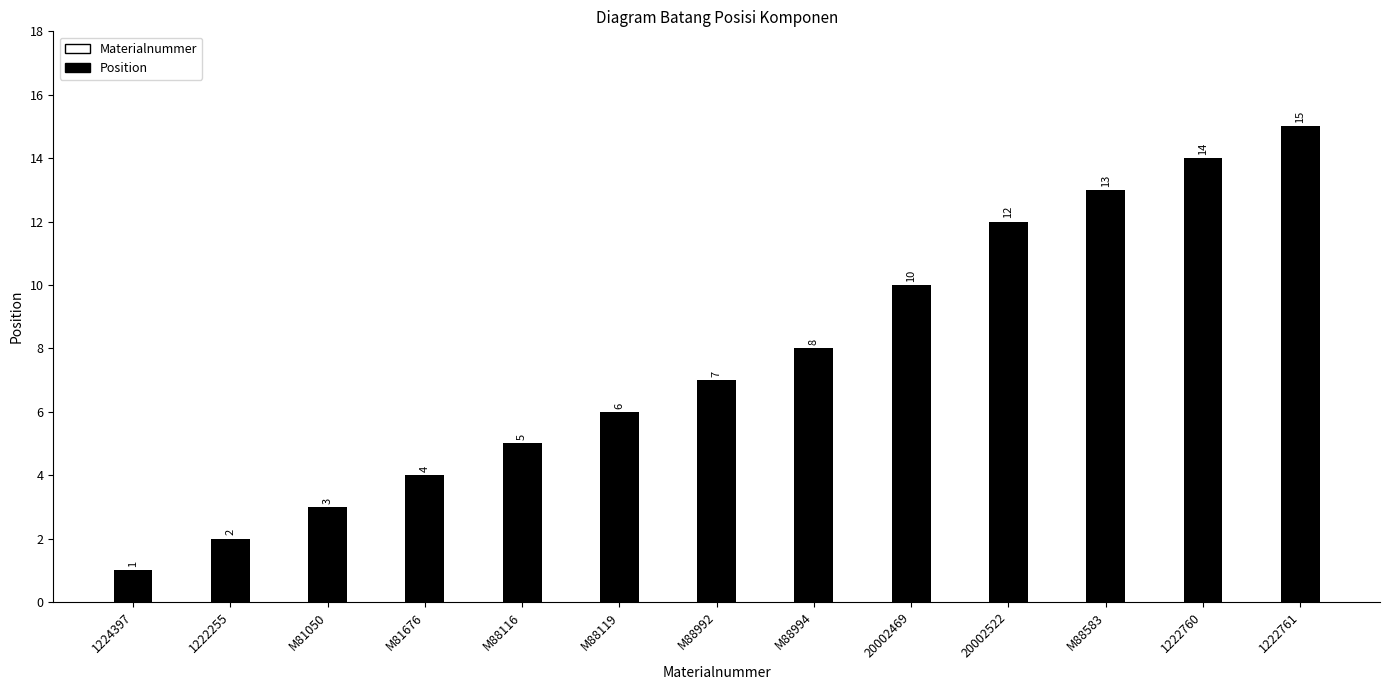

How many series are shown in this chart?

1